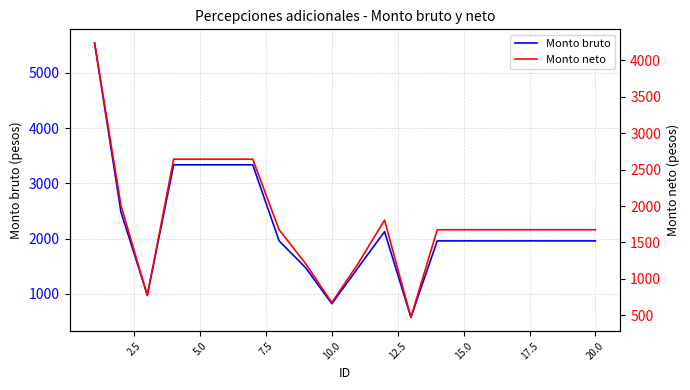

What is the average value of the Monto bruto series?

2224.6